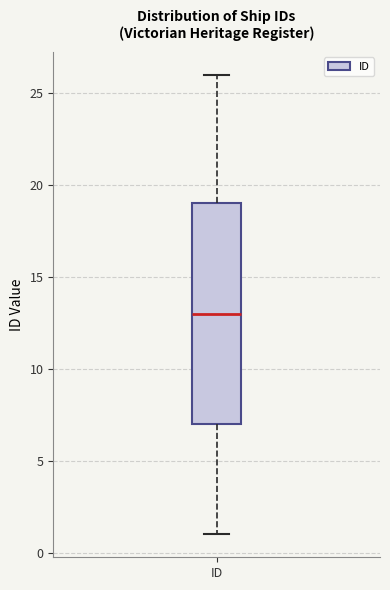

Transcribe this box plot: give where the median line is, the range the box spans, and where the two whiskers end, as read against the y-axis. The values are not printed on the chart, so give them approximately, as read against the axis.

median 13, box 7 to 19, whiskers 1 to 26